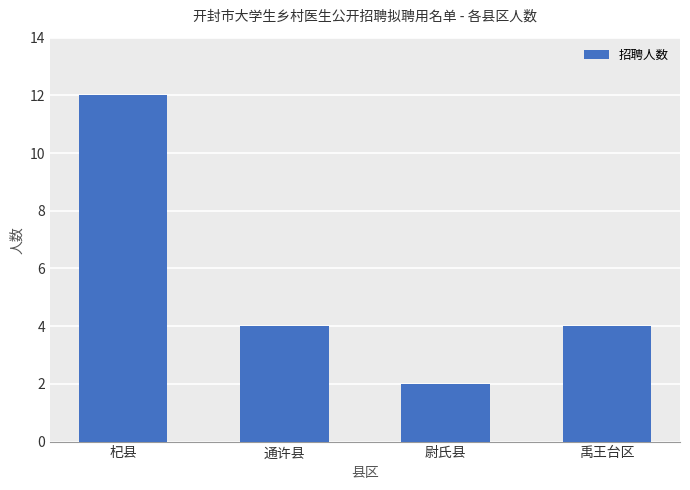

Count the number of categories in the chart.

4